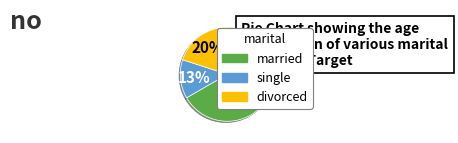

Rank the categories by value from highest to lowest.

married, divorced, single